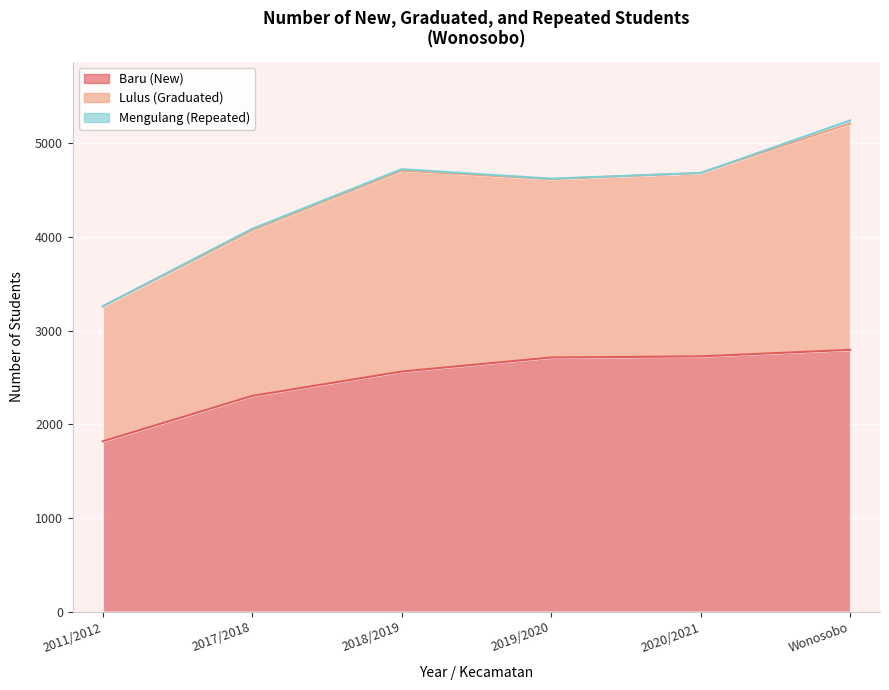

What is the label of the 4th point from the left?

2019/2020